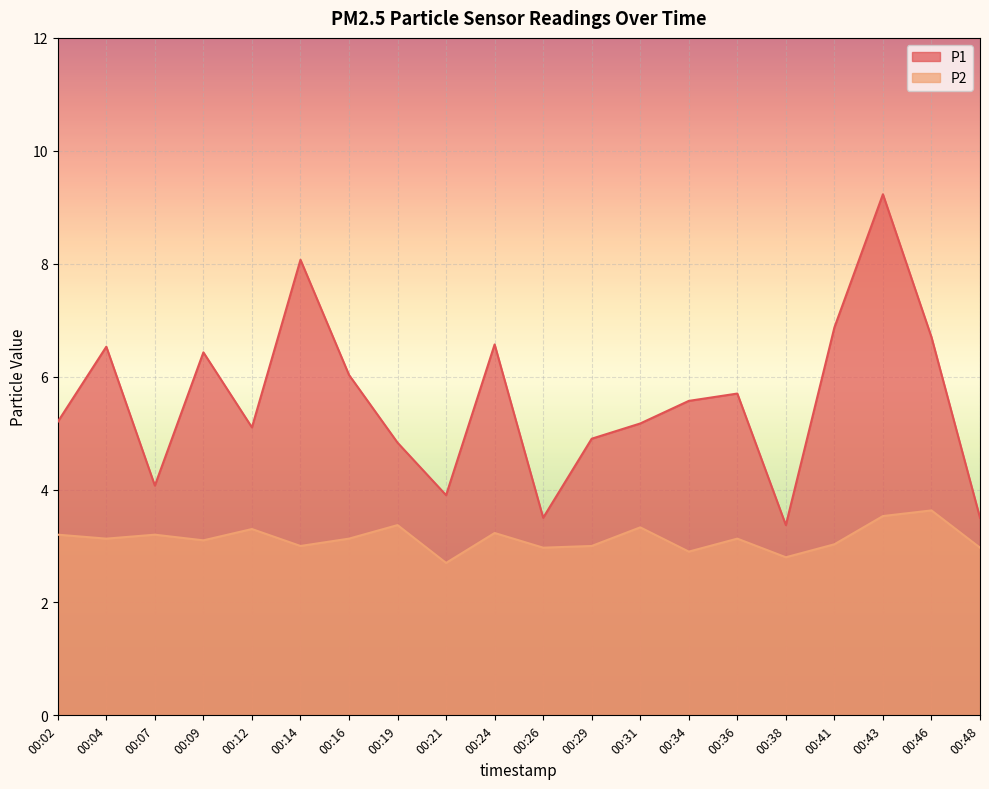

Reading left to right, extract all data points from this chart.

P1: 5.2	6.5	4.1	6.4	5.1	8.1	6.0	4.8	3.9	6.6	3.5	4.9	5.2	5.6	5.7	3.4	6.9	9.2	6.7	3.5
P2: 3.2	3.1	3.2	3.1	3.3	3.0	3.1	3.4	2.7	3.2	3.0	3.0	3.3	2.9	3.1	2.8	3.0	3.5	3.6	3.0